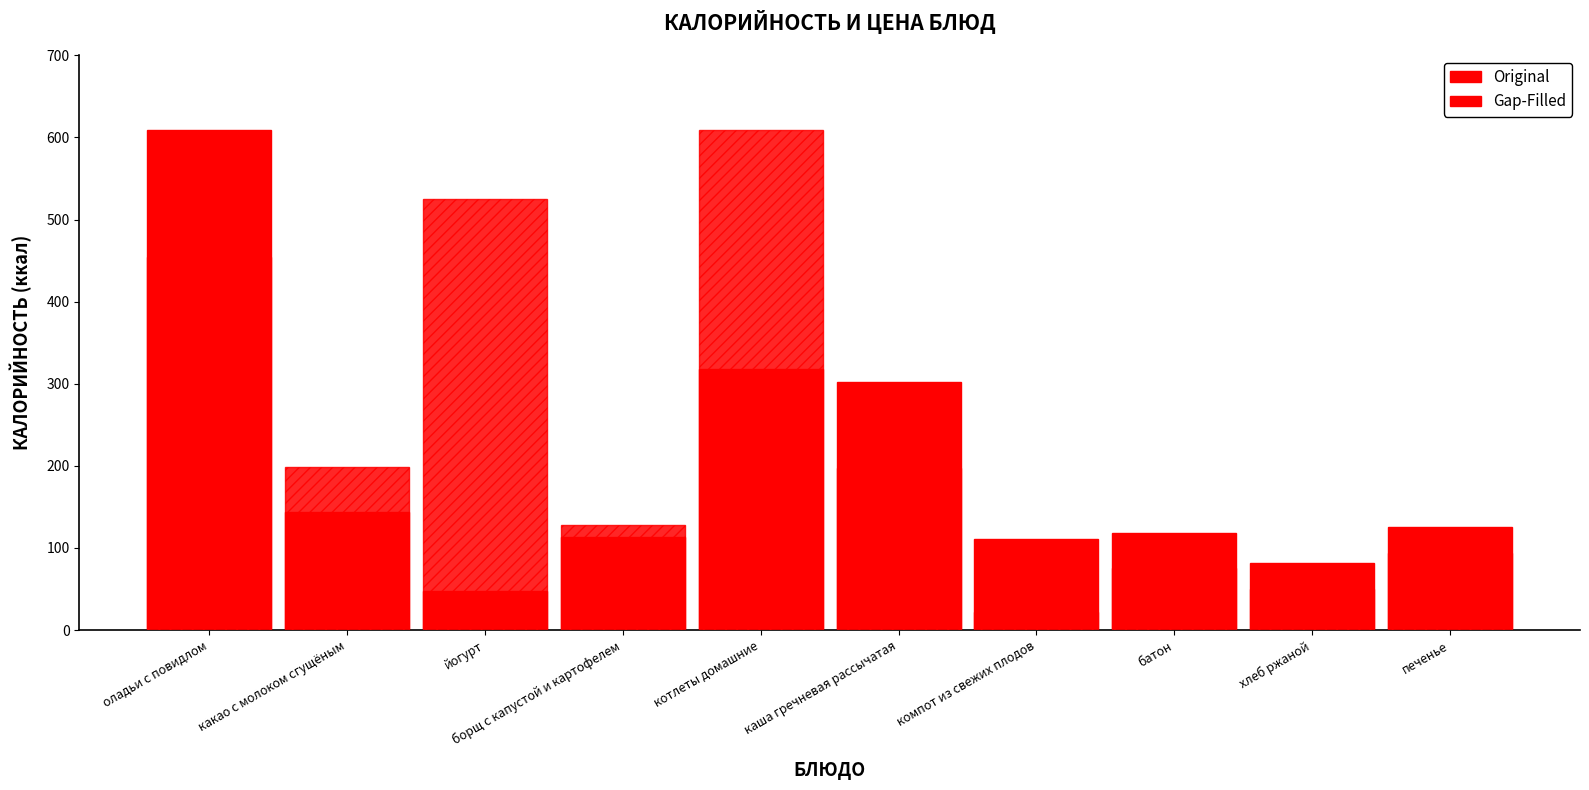

Is the value of Original at борщ с капустой и картофелем greater than the value of Gap-Filled at компот из свежих плодов?

Yes